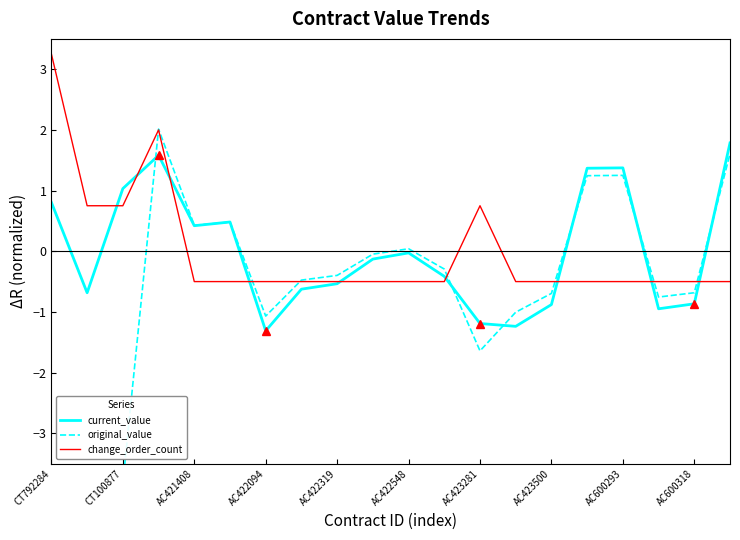

What is the difference between the change_order_count values at AC422548 and CT792284?

3.7